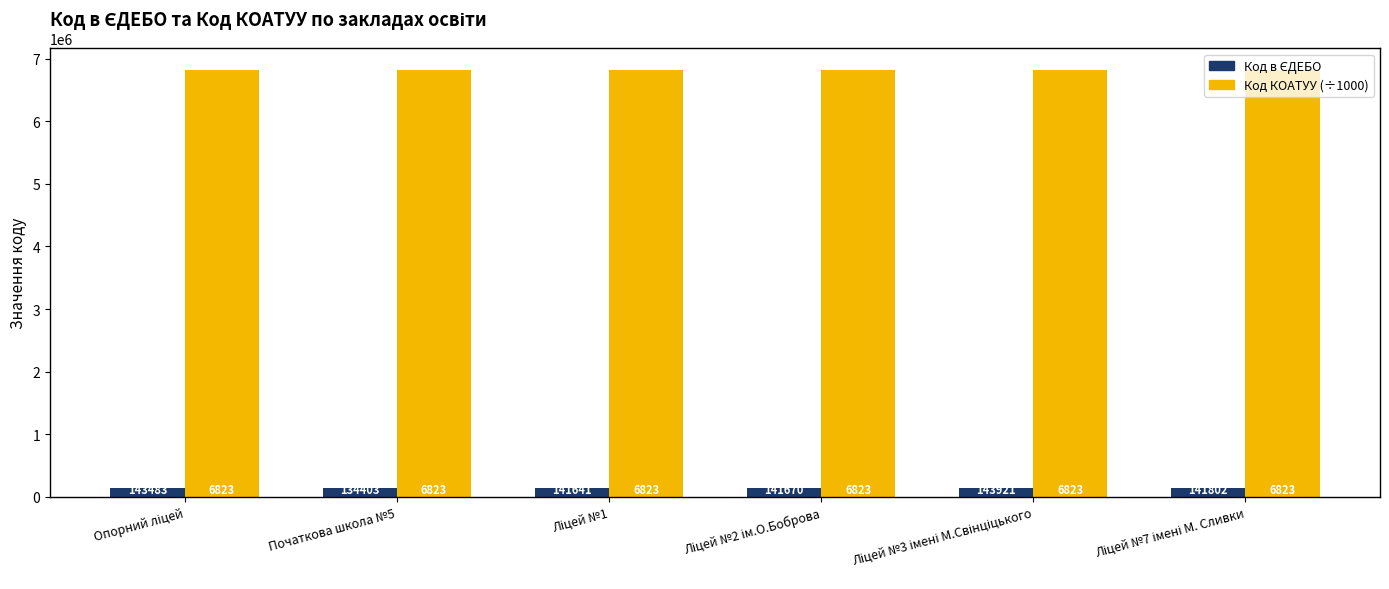

What is the minimum value for Код КОАТУУ (÷1000)?

6823610.1